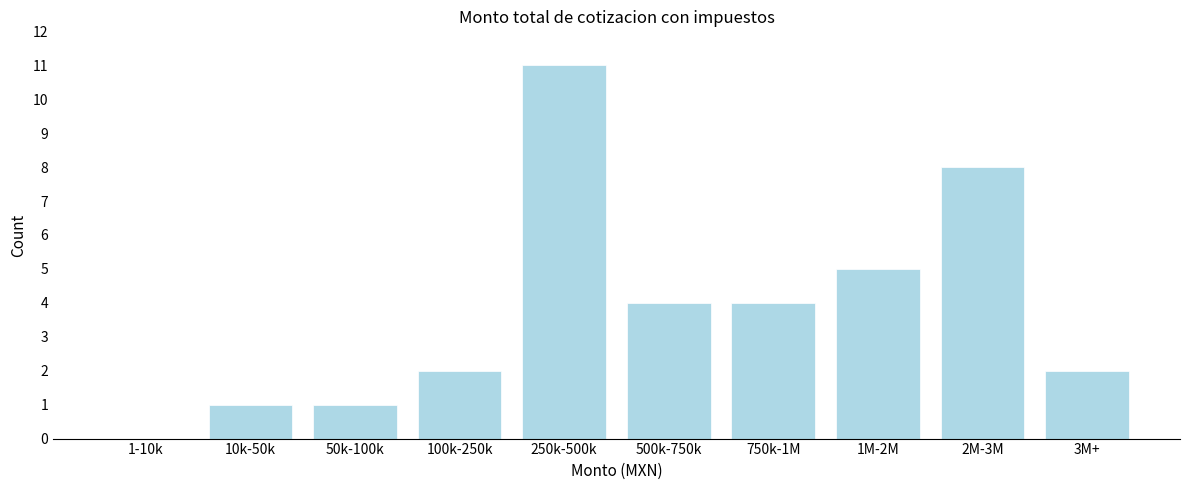

Reading right to left, transcribe all the data shown in this chart.

3M+=2	2M-3M=8	1M-2M=5	750k-1M=4	500k-750k=4	250k-500k=11	100k-250k=2	50k-100k=1	10k-50k=1	1-10k=0